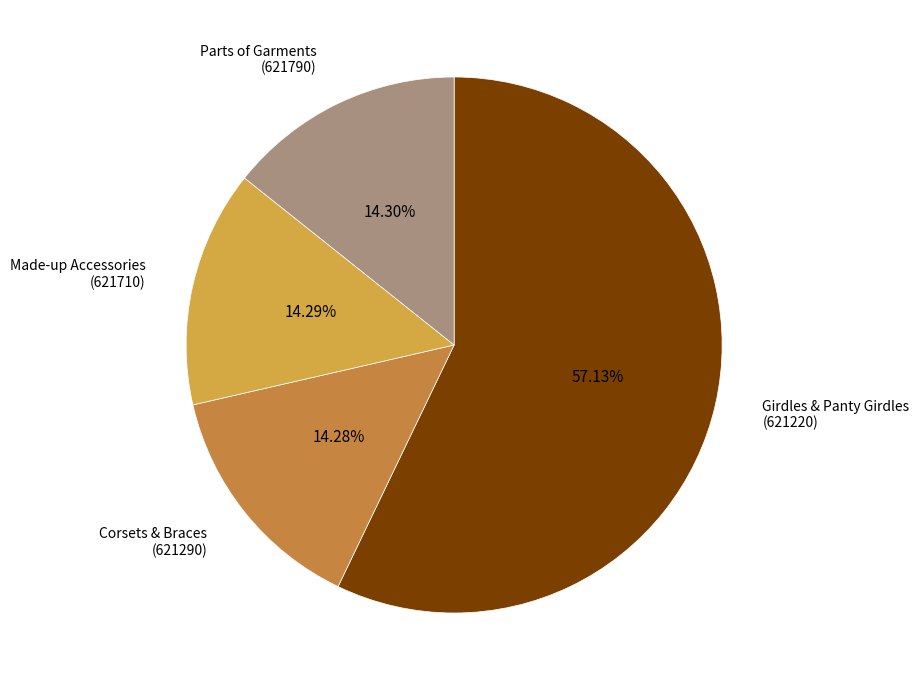

What is the largest slice in the pie chart?

Girdles & Panty Girdles (621220)